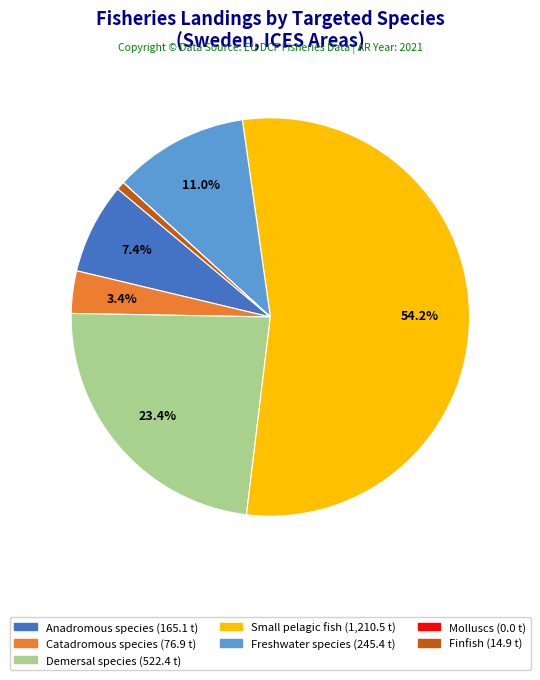

Is there a majority slice in this chart?

Yes